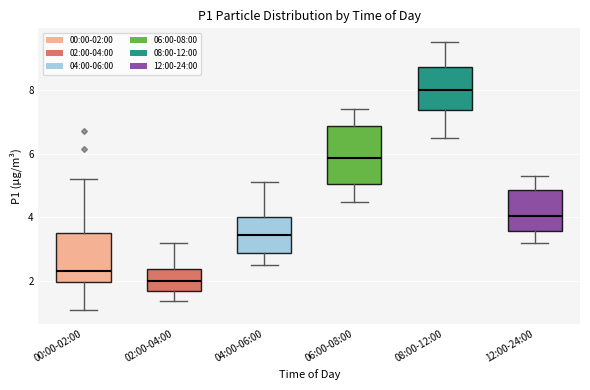

Reading left to right, read every box against the y-axis: the position of its median line, the range the box covers, and the ends of its whiskers. The values are not printed on the chart, so give them approximately, as read against the axis.

00:00-02:00: median 2.4, box 2.0 to 3.6, whiskers 1.2 to 5.2
02:00-04:00: median 2.0, box 1.8 to 2.4, whiskers 1.4 to 3.2
04:00-06:00: median 3.4, box 2.8 to 4.0, whiskers 2.6 to 5.2
06:00-08:00: median 5.8, box 5.0 to 6.8, whiskers 4.6 to 7.4
08:00-12:00: median 8.0, box 7.4 to 8.8, whiskers 6.6 to 9.6
12:00-24:00: median 4.0, box 3.6 to 4.8, whiskers 3.2 to 5.4